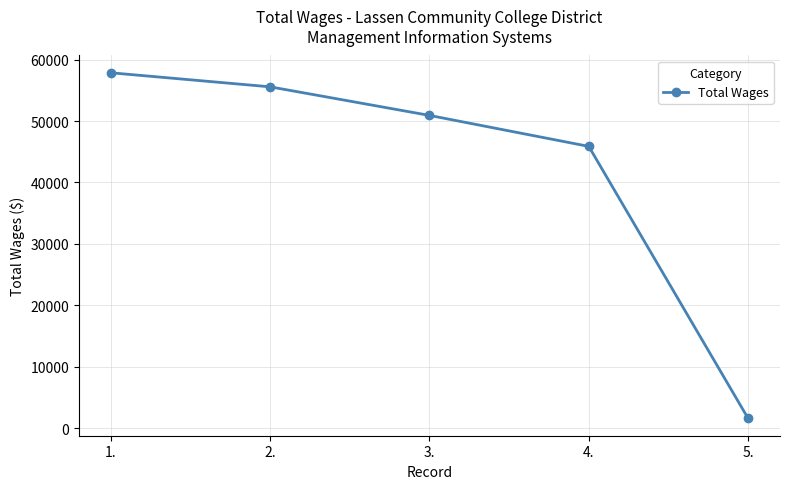

What is the change in value from 4. to 5.?

-44299